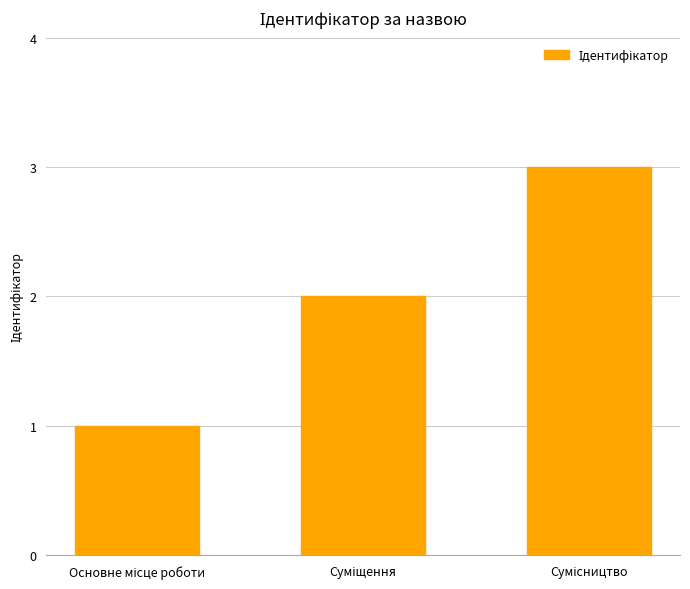

What is the sum of all values?

6